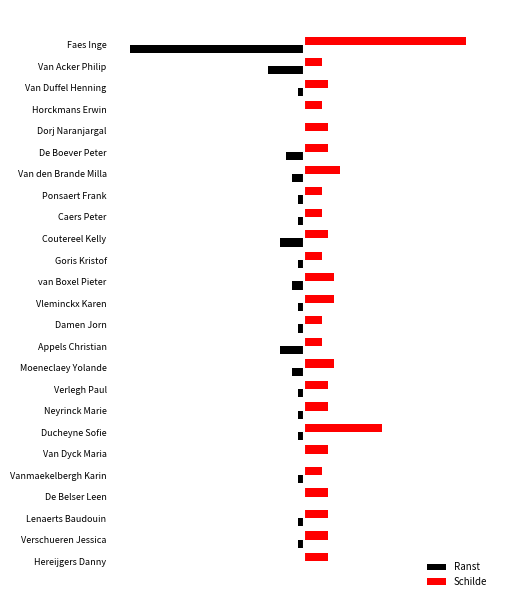

Which category has the highest value in the Schilde series?

Faes Inge